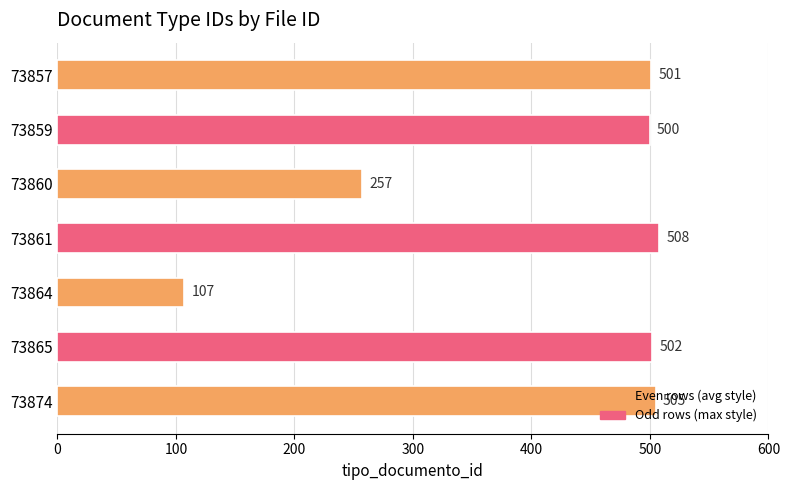

Is it true that the value at 73859 is 687?

False